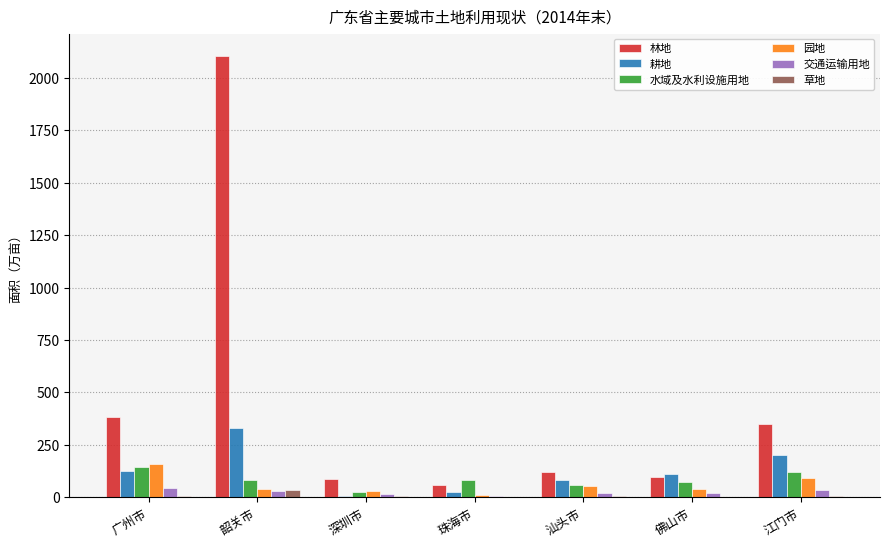

Is the value of 草地 at 韶关市 greater than the value of 耕地 at 江门市?

No